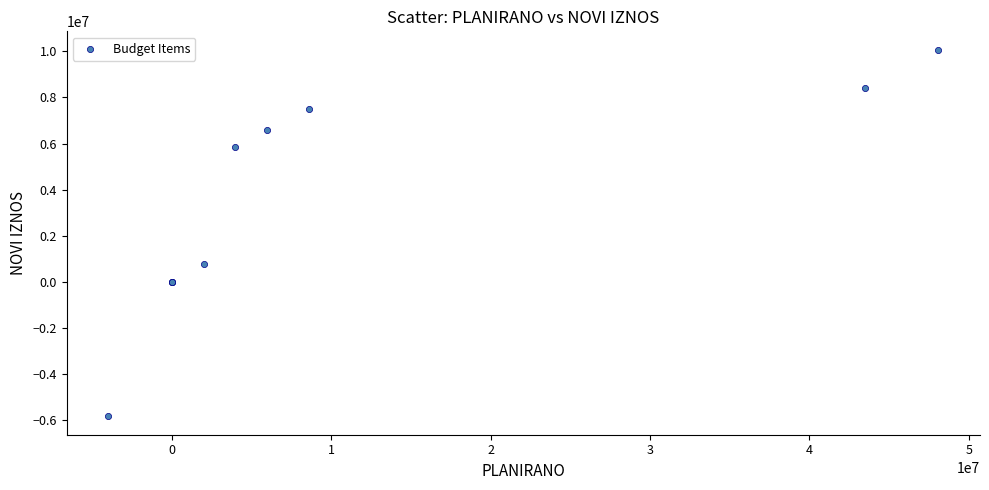

What Y value in the scatter plot is closest to 2113506?

756000.0